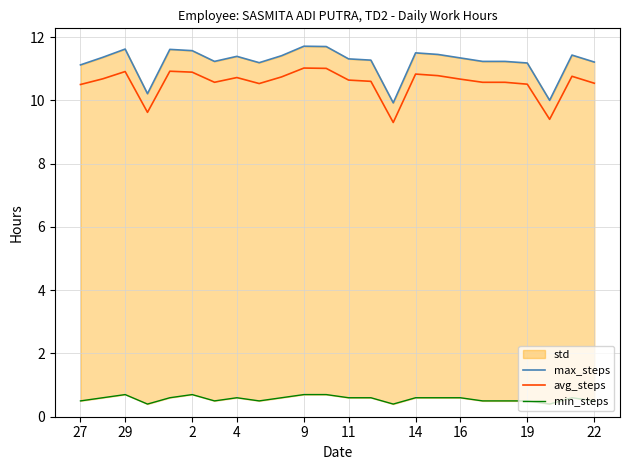

What is the lowest value of the avg_steps series?

9.3